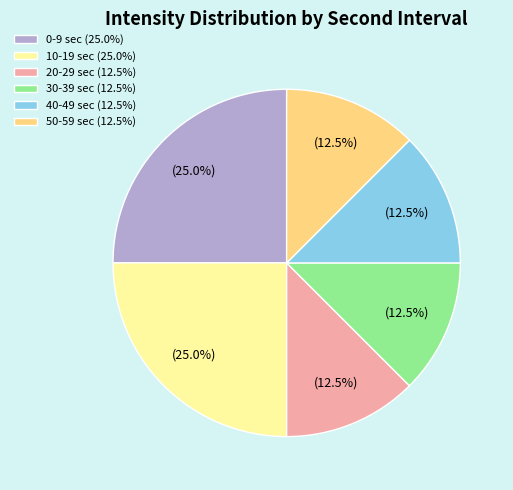

Does any single category account for the majority?

No